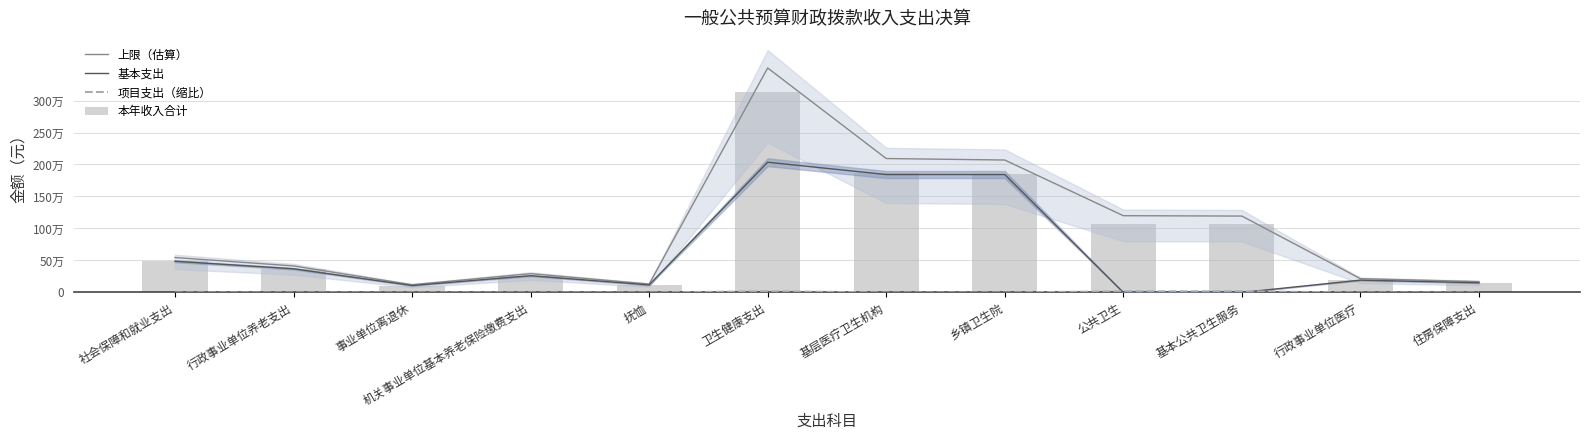

Reading left to right, list all the values displayed in this chart.

上限（估算）: 社会保障和就业支出=546158.8	行政事业单位养老支出=414690.5	事业单位离退休=121191.2	机关事业单位基本养老保险缴费支出=293499.3	抚恤=131468.3	卫生健康支出=3508681.4	基层医疗卫生机构=2093258.8	乡镇卫生院=2069980.7	公共卫生=1199856.0	基本公共卫生服务=1194032.0	行政事业单位医疗=215566.6	住房保障支出=169512.9
基本支出: 社会保障和就业支出=487641.8	行政事业单位养老支出=370259.4	事业单位离退休=108206.4	机关事业单位基本养老保险缴费支出=262053.0	抚恤=117382.4	卫生健康支出=2035577.3	基层医疗卫生机构=1843107.1	乡镇卫生院=1843107.1	公共卫生=0.0	基本公共卫生服务=0.0	行政事业单位医疗=192470.2	住房保障支出=151350.8
项目支出（缩比）: 社会保障和就业支出=0.0	行政事业单位养老支出=0.0	事业单位离退休=0.0	机关事业单位基本养老保险缴费支出=0.0	抚恤=0.0	卫生健康支出=18286.2	基层医疗卫生机构=431.2	乡镇卫生院=84.8	公共卫生=17855.0	基本公共卫生服务=17768.3	行政事业单位医疗=0.0	住房保障支出=0.0
本年收入合计: 社会保障和就业支出=487641.8	行政事业单位养老支出=370259.4	事业单位离退休=108206.4	机关事业单位基本养老保险缴费支出=262053.0	抚恤=117382.4	卫生健康支出=3132751.3	基层医疗卫生机构=1868981.1	乡镇卫生院=1848197.1	公共卫生=1071300.0	基本公共卫生服务=1066100.0	行政事业单位医疗=192470.2	住房保障支出=151350.8